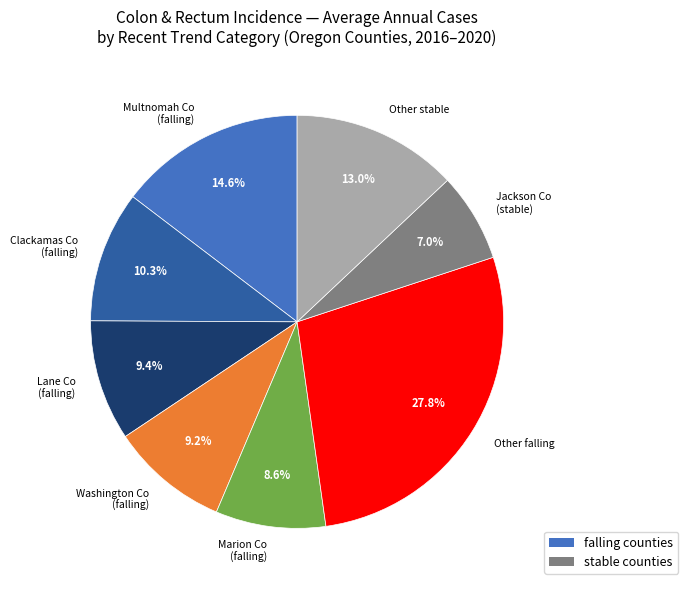

Does any single category account for the majority?

No